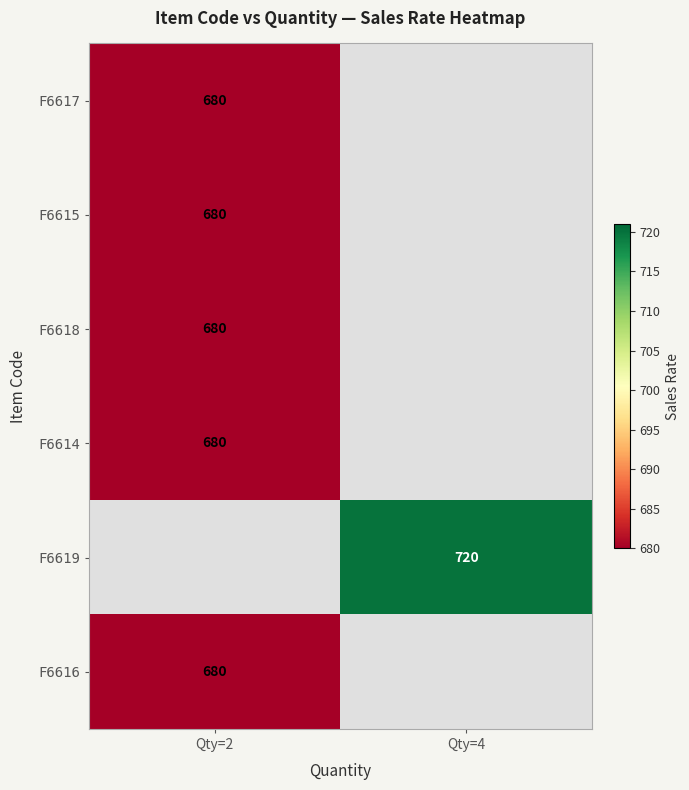

Is it true that F6619 equals 720 at Qty=4?

True